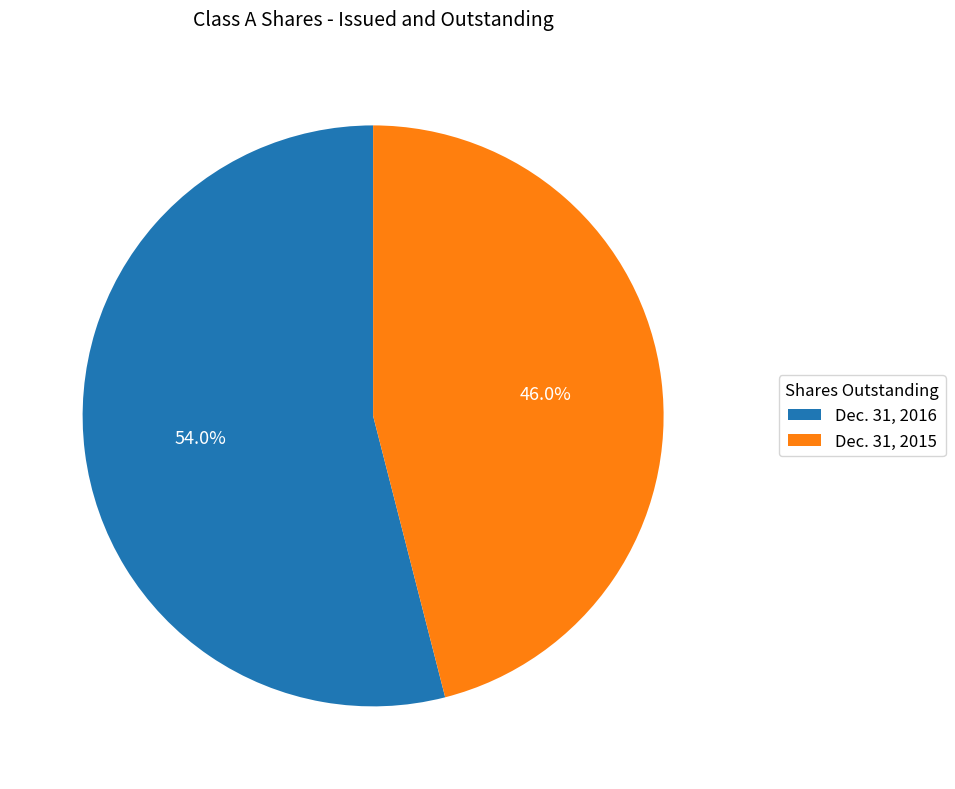

Which slice is the smallest?

Dec. 31, 2015